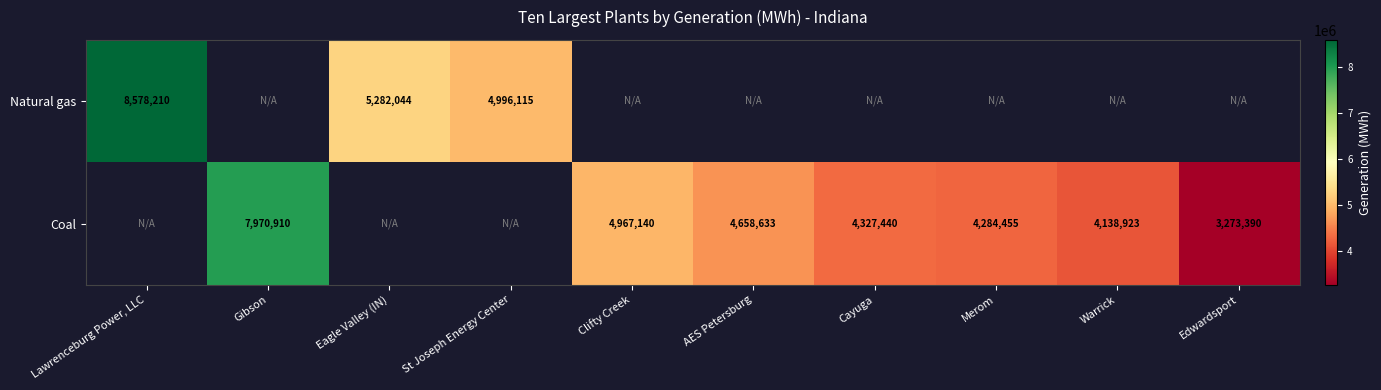

True or false: Coal has a value of 8097231.5 at Clifty Creek.

False